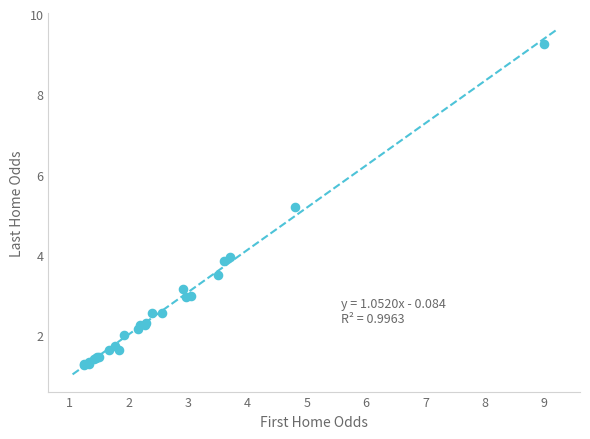

What Y value in the scatter plot is closest to 5?

5.2